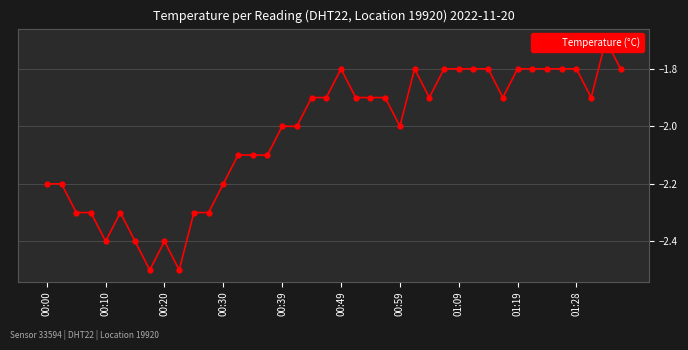

Is it true that the value at 35 is -1.8?

True